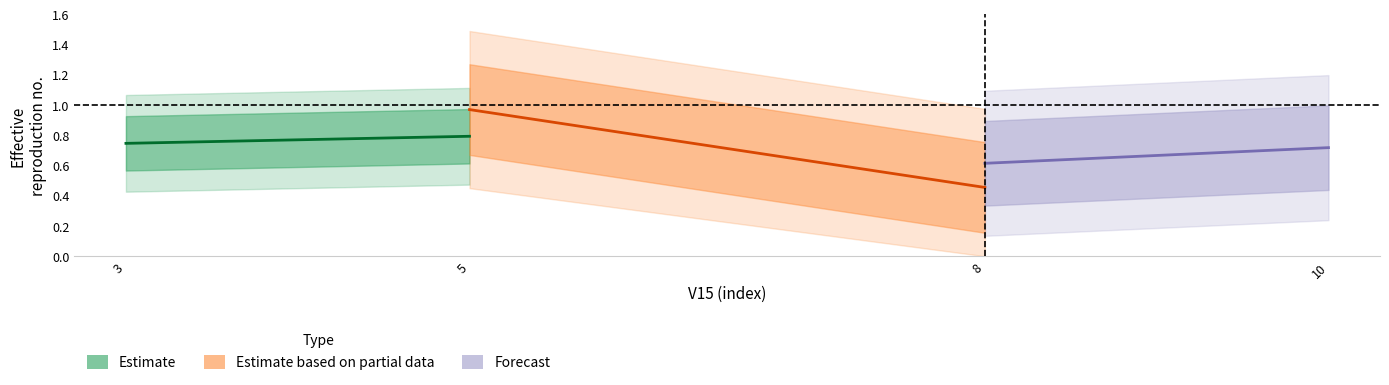

What are all the series names shown in the legend?

Estimate, Estimate based on partial data, Forecast